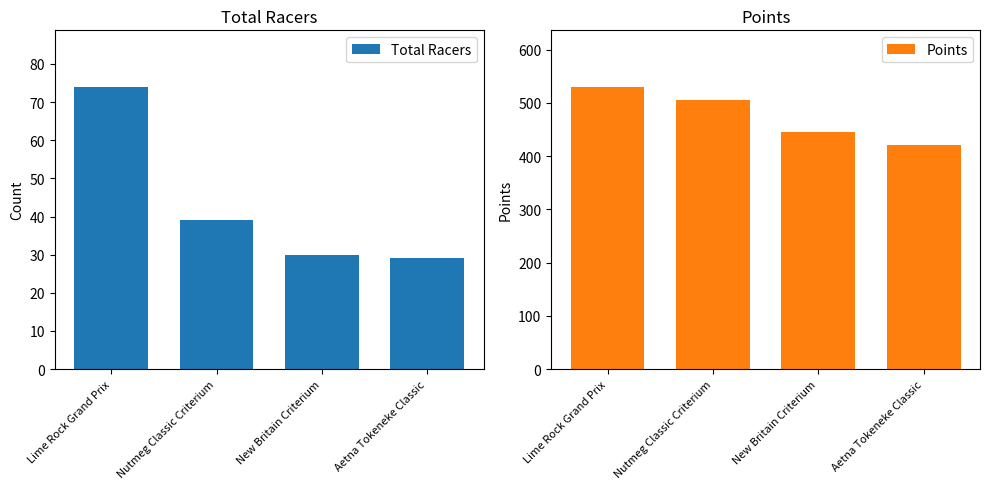

Which label corresponds to the largest value in the chart?

Lime Rock Grand Prix